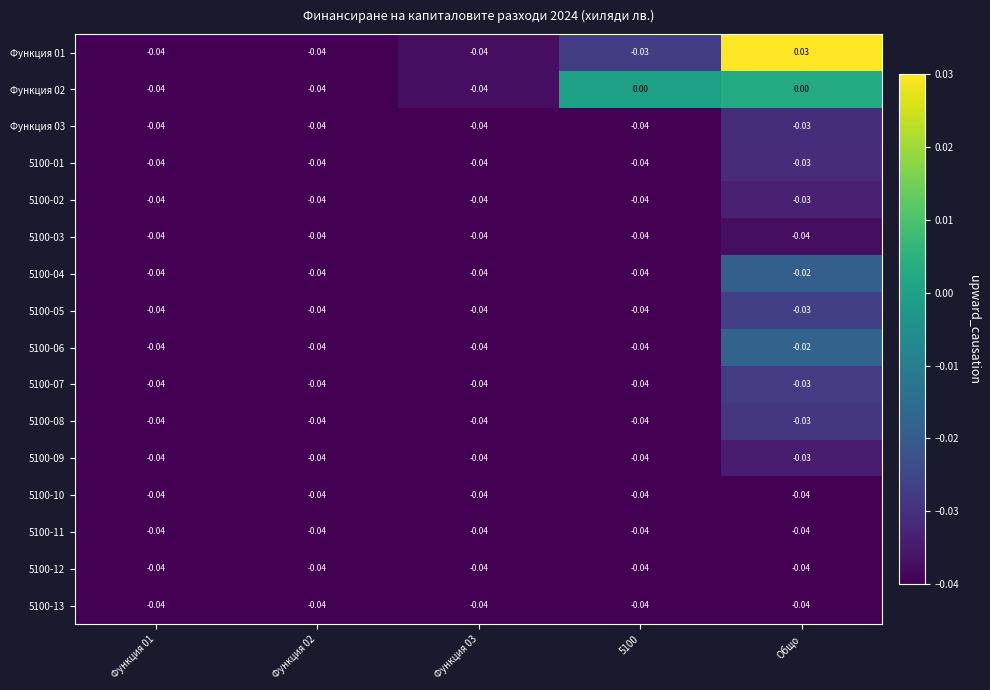

Which category has the highest value across all series?

Общо